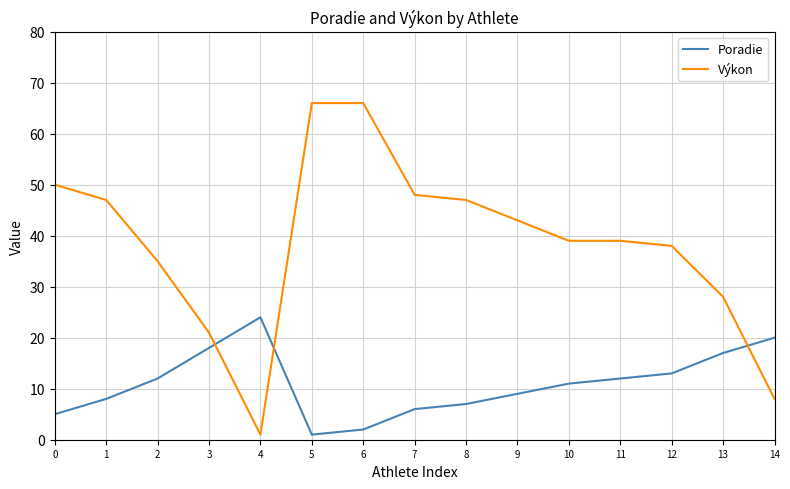

What is the difference between the maximum and minimum values in the Poradie series?

23